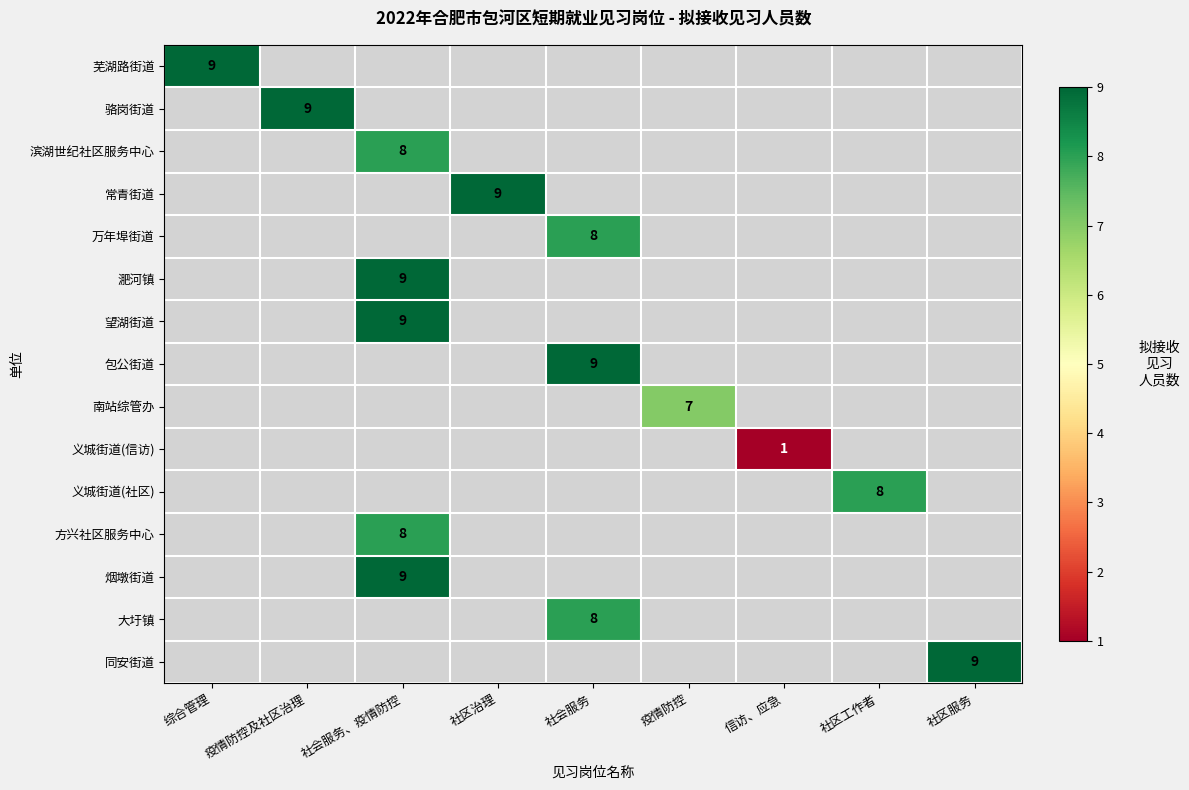

Is it true that 大圩镇 equals 2 at 社会服务?

False